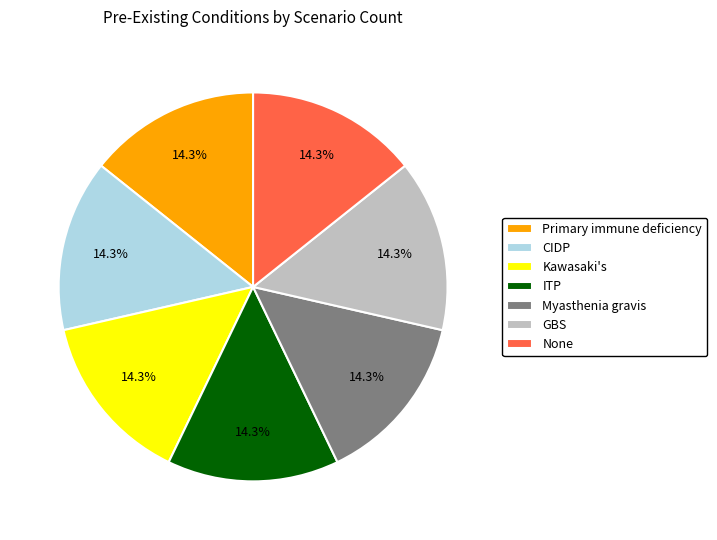

Does any single category account for the majority?

No